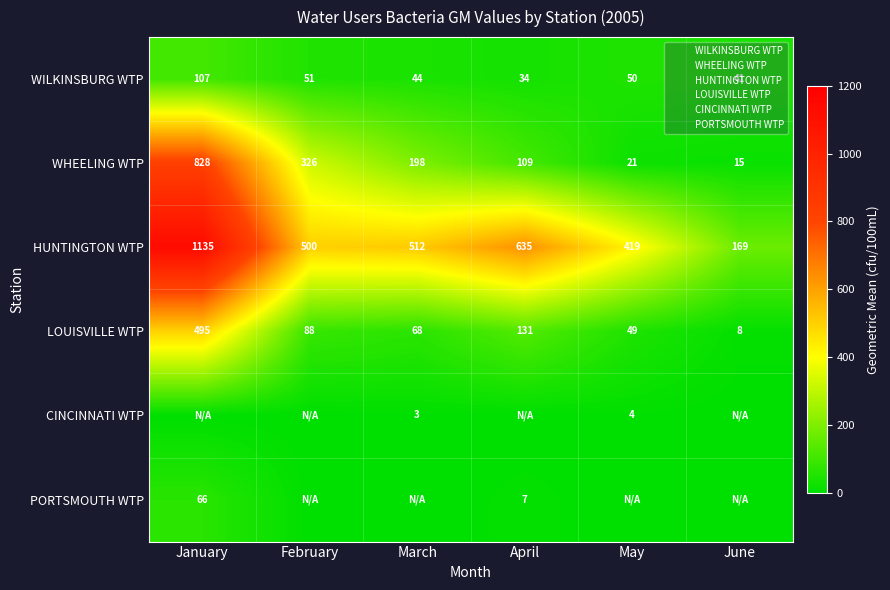

The CINCINNATI WTP series shows 1.6 at March. True or false?

False